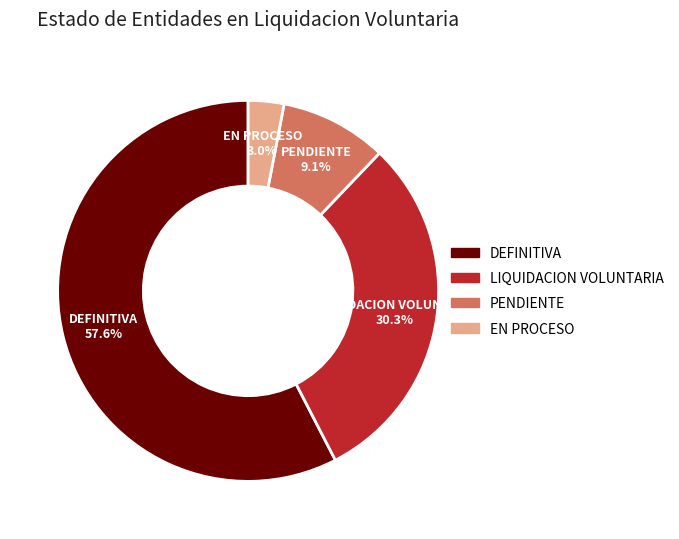

What percentage is the DEFINITIVA slice, to the nearest percent?

58%